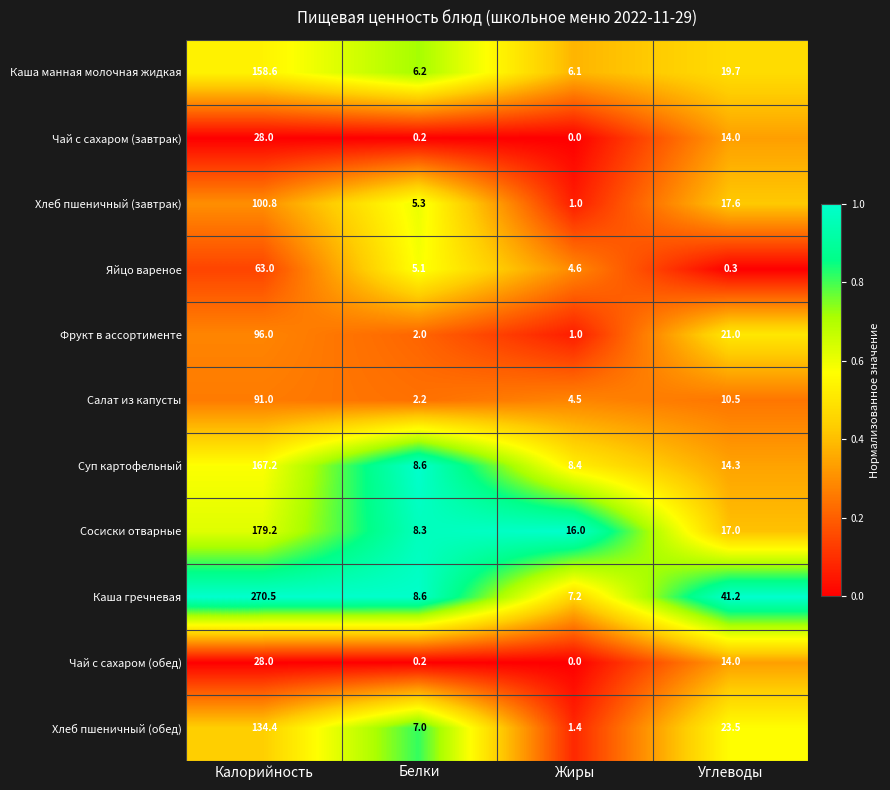

List the labels in order of Чай с сахаром (обед) value, smallest first.

Жиры, Белки, Углеводы, Калорийность